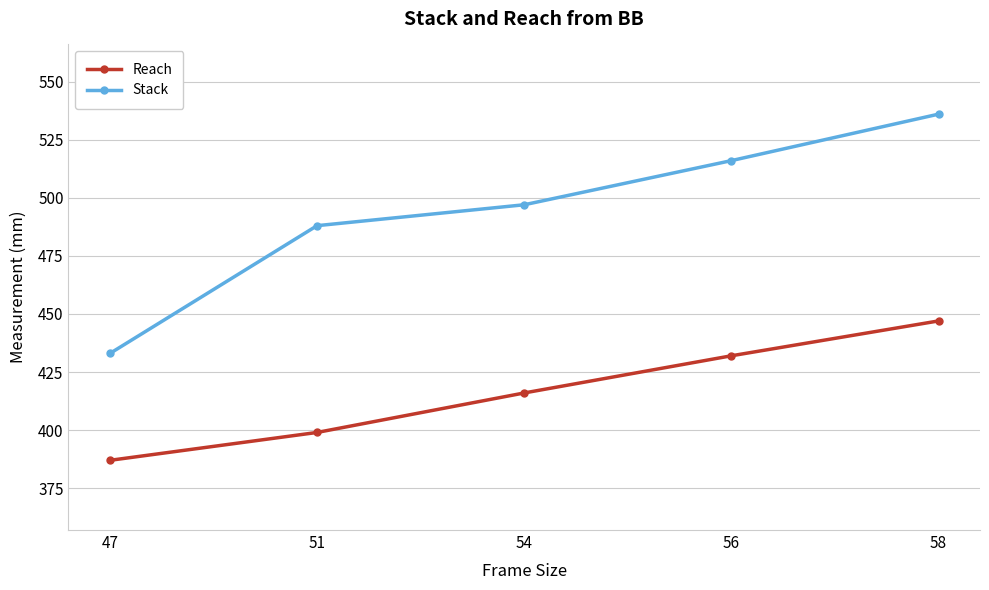

What are all the series names shown in the legend?

Reach, Stack